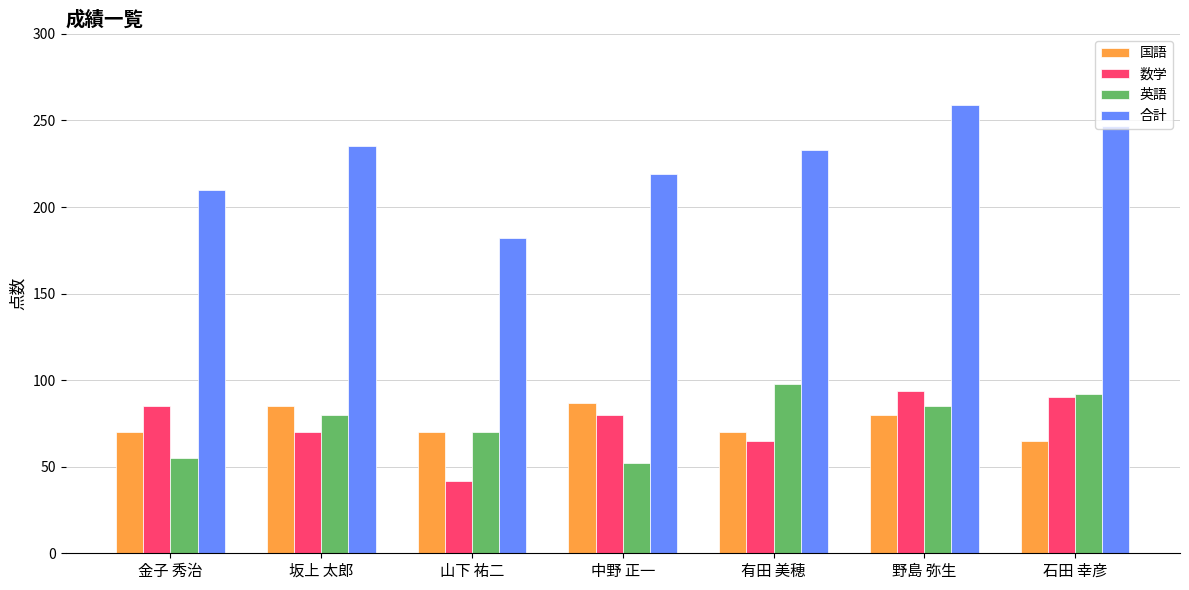

At which category is the sum across all series the highest?

野島 弥生